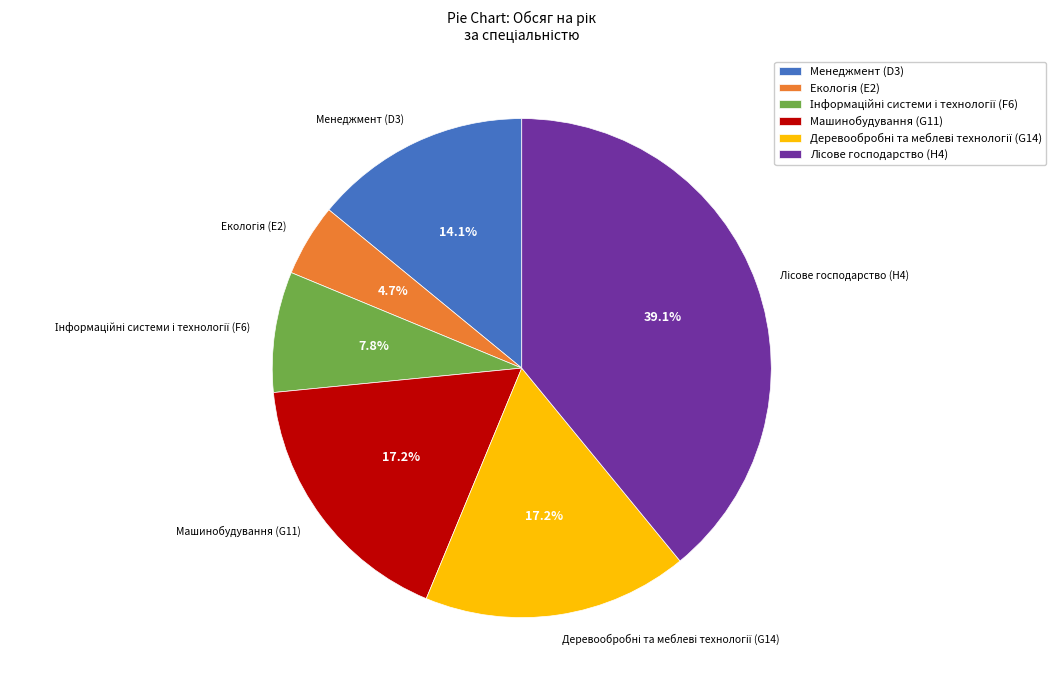

To the nearest percent, what is the average slice percentage?

17%